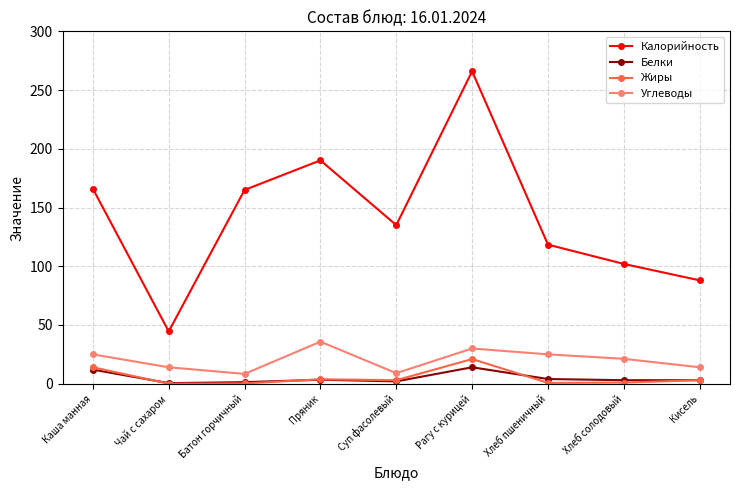

What is the label of the 2nd point from the right?

Хлеб солодовый